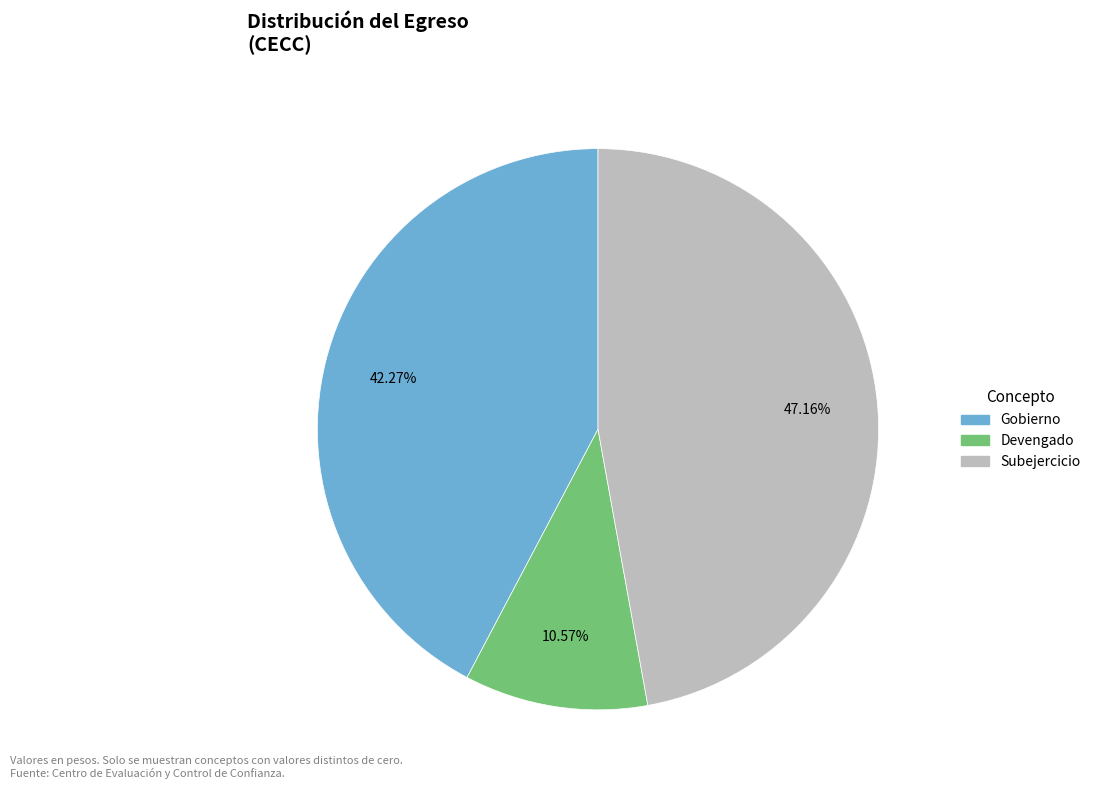

To the nearest percent, what is the difference between the largest and smallest slice percentages?

37%